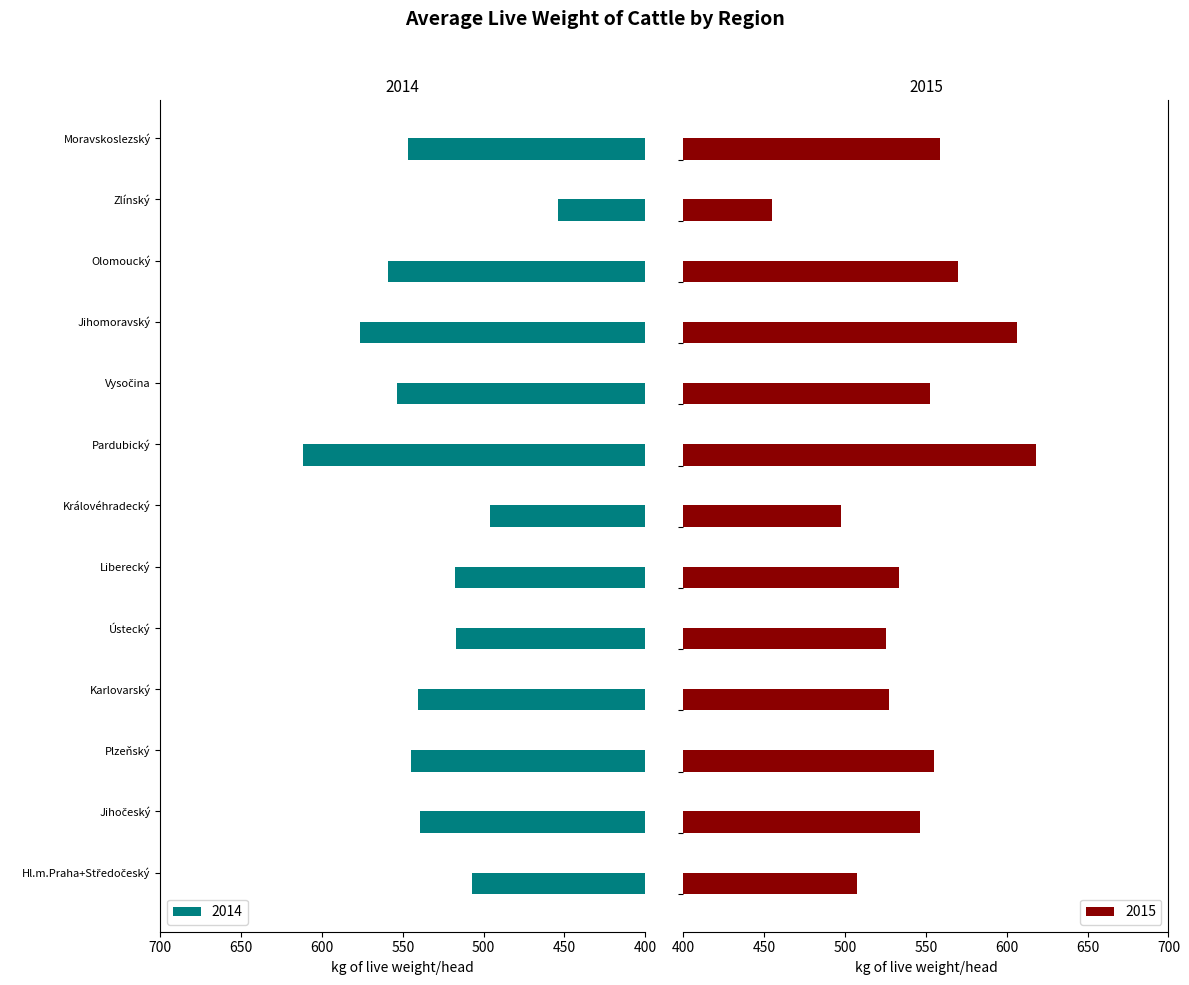

At which category does the chart reach its peak across all series?

Pardubický